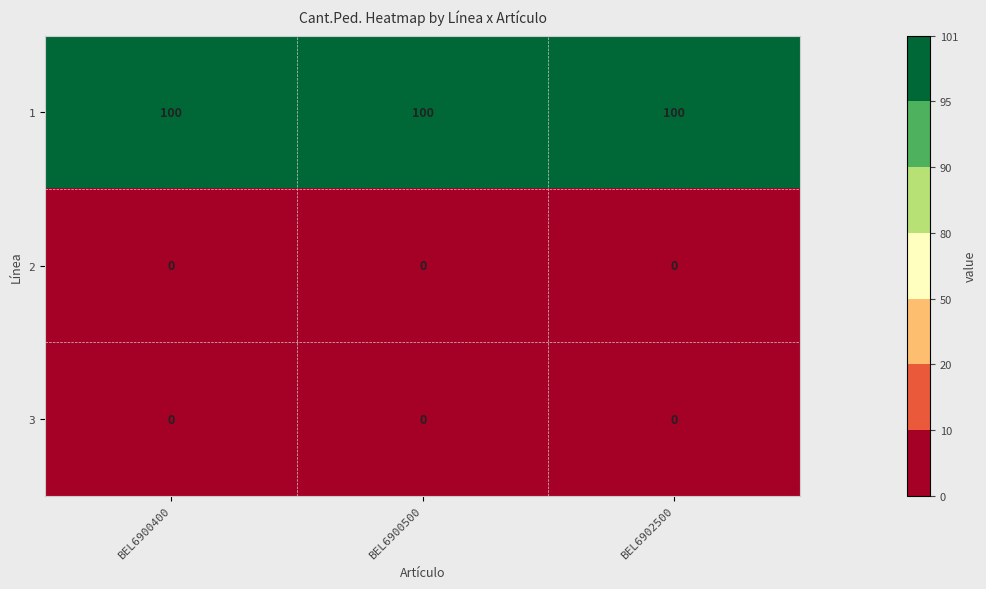

How many categories are shown in the chart?

3